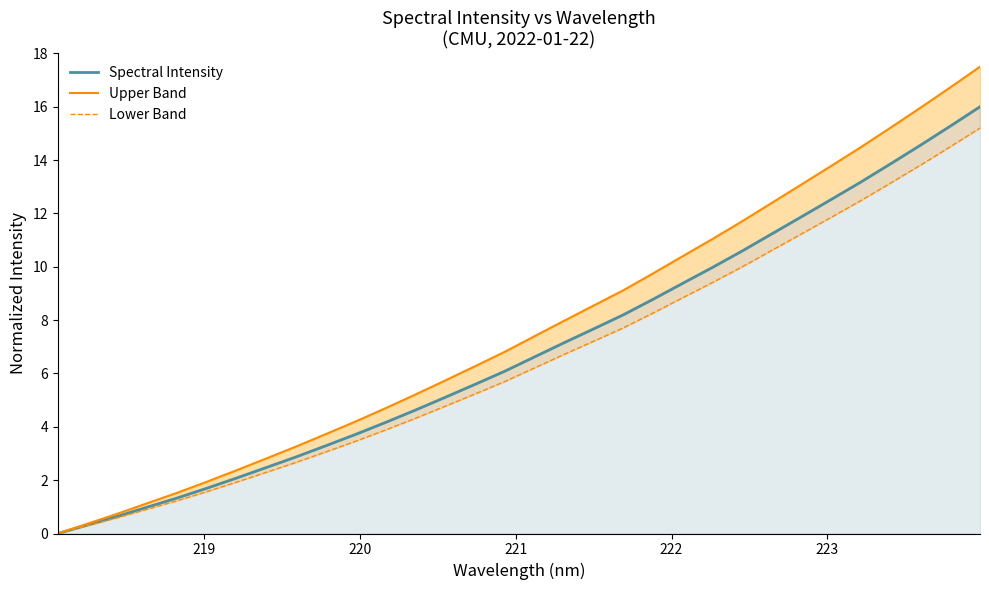

What is the sum of all Spectral Intensity values?

221.8